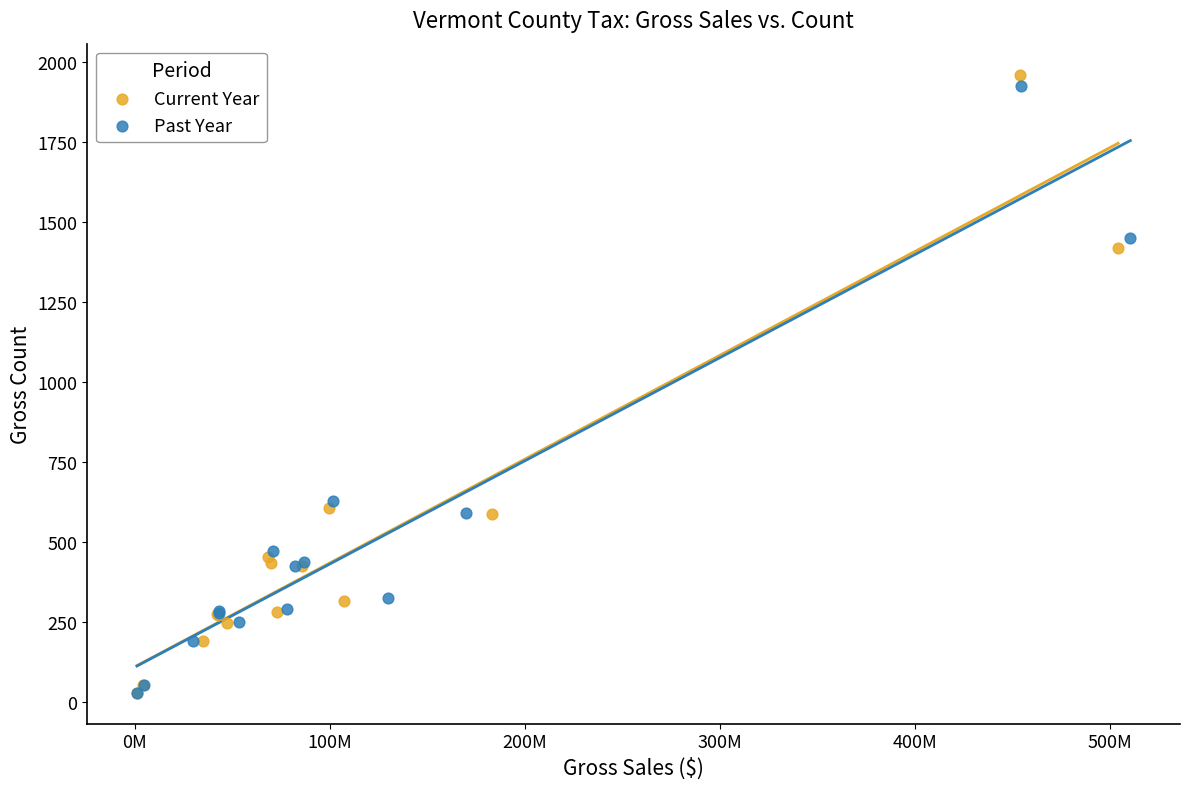

What are all the series names shown in the legend?

Current Year, Past Year